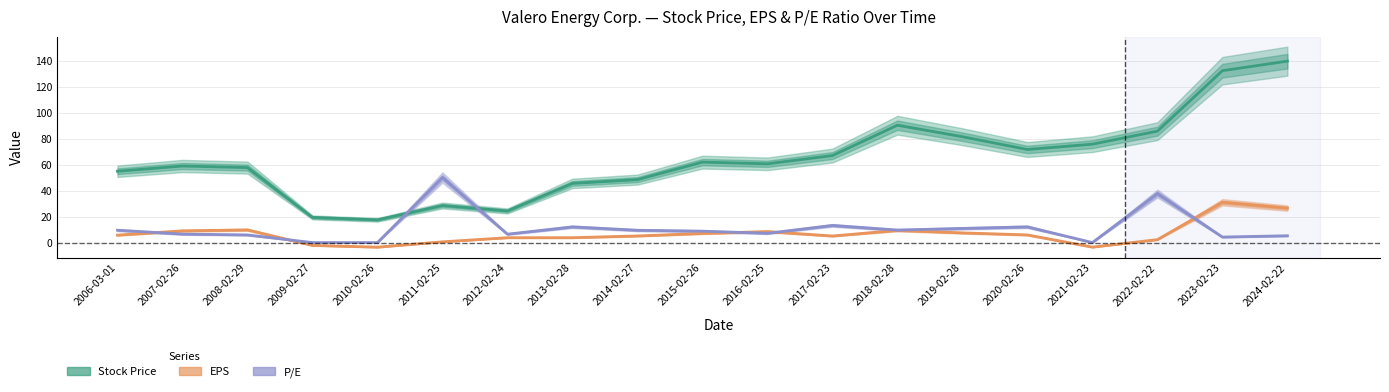

Is it true that EPS equals 14.0 at 2007-02-26?

False